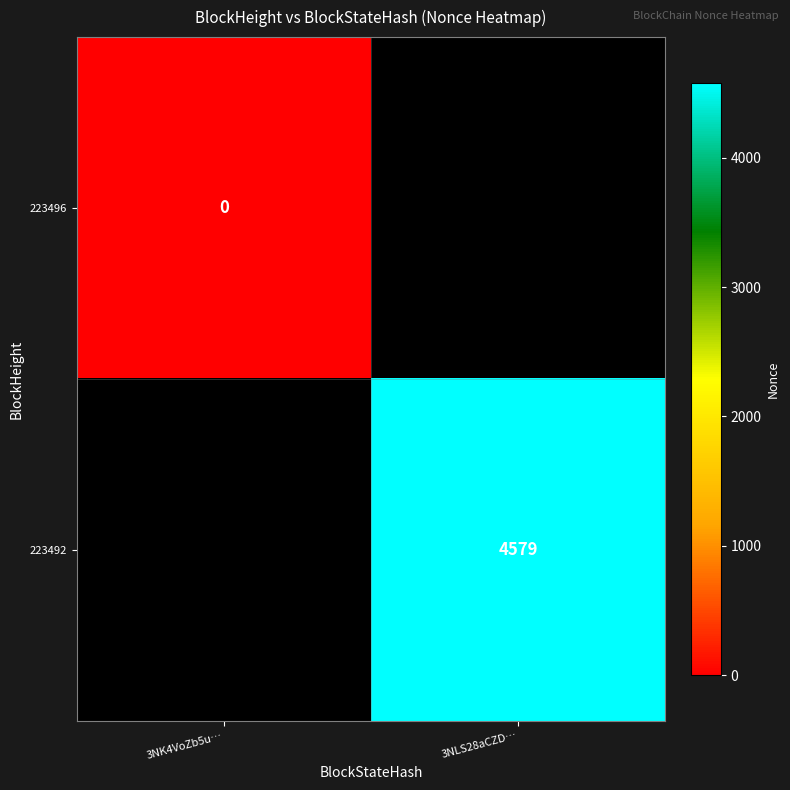

True or false: 223492 has a value of 4579 at 3NLS28aCZD….

True